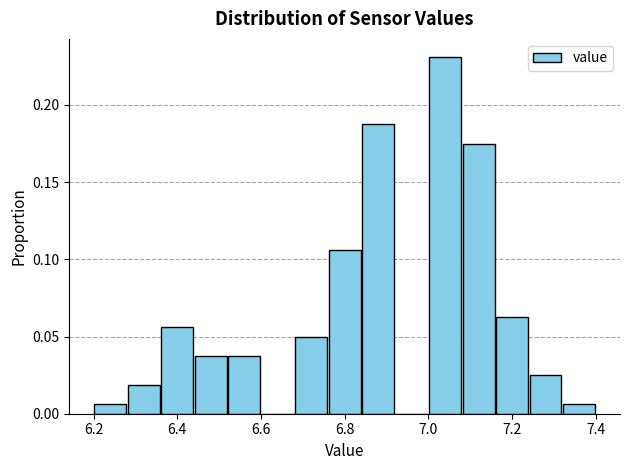

What is the height of the bar covering 6.76 to 6.84 on the x-axis? The values are not printed on the chart, so give them approximately, as read against the axis.

0.105